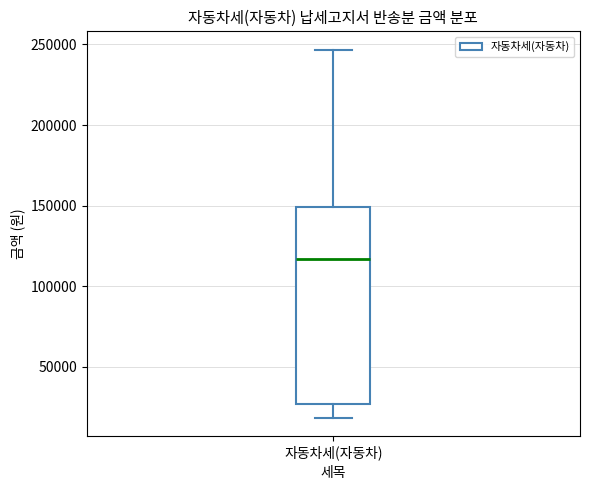

Read this box plot against the y-axis: the position of the median line, the range covered by the box, and the ends of both whiskers. The values are not printed on the chart, so give them approximately, as read against the axis.

median 115000, box 25000 to 150000, whiskers 20000 to 245000